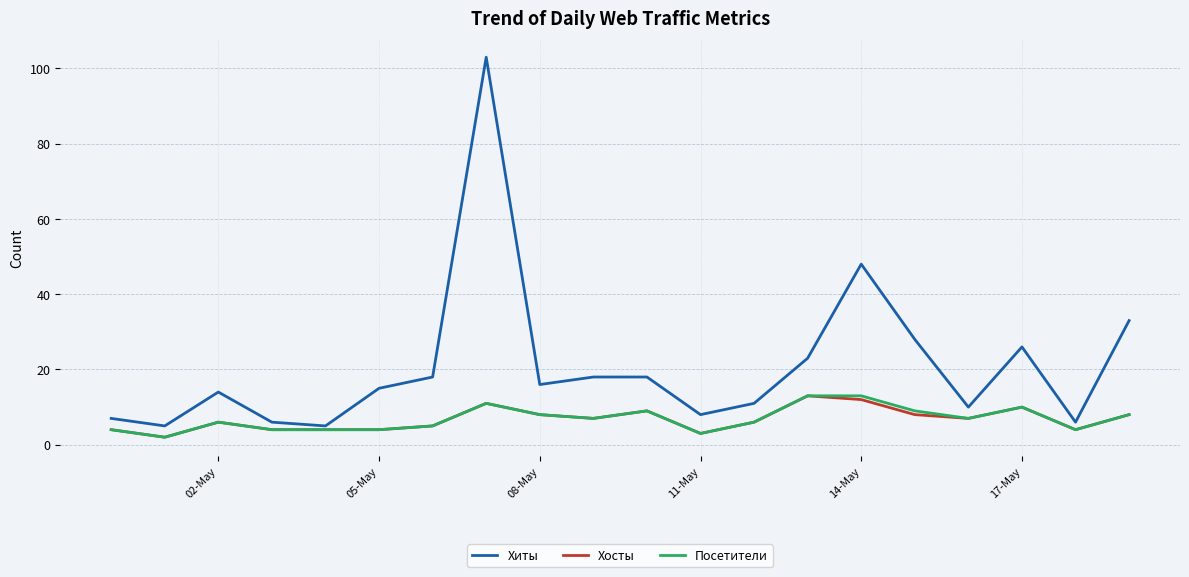

Which series has the largest total across all categories?

Хиты